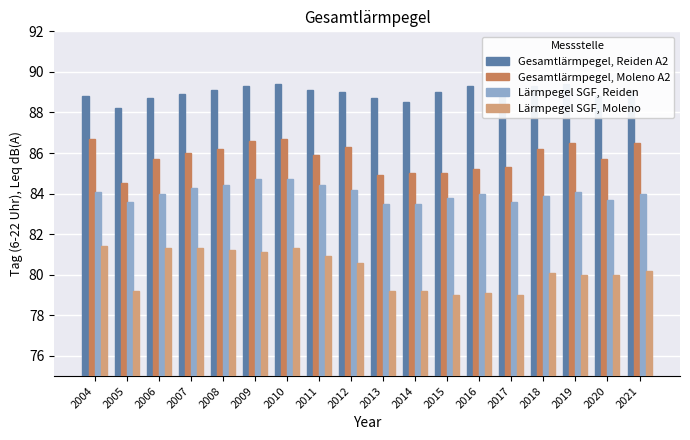

What is the maximum value shown in the chart?

89.4